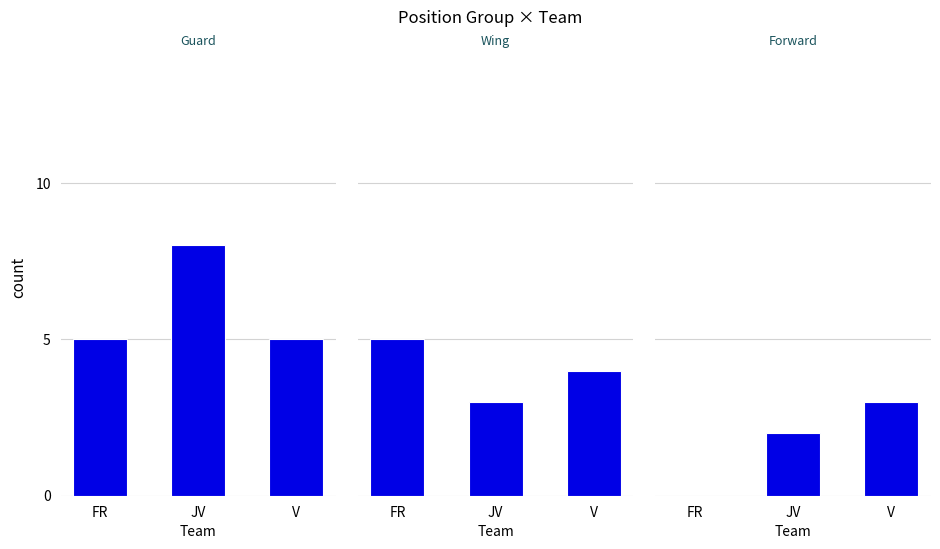

List the labels in order of Forward value, largest first.

V, JV, FR